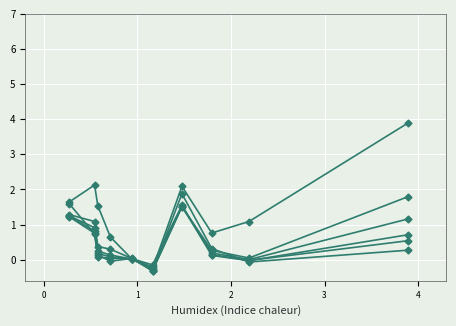

How many values in the pct65 series exceed 0?

8